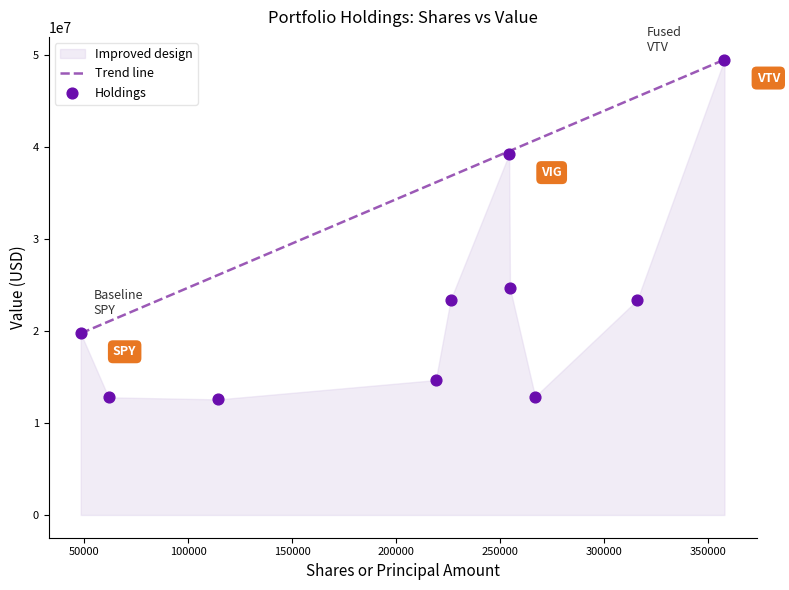

What Y value in the scatter plot is closest to 31001876?

24641811